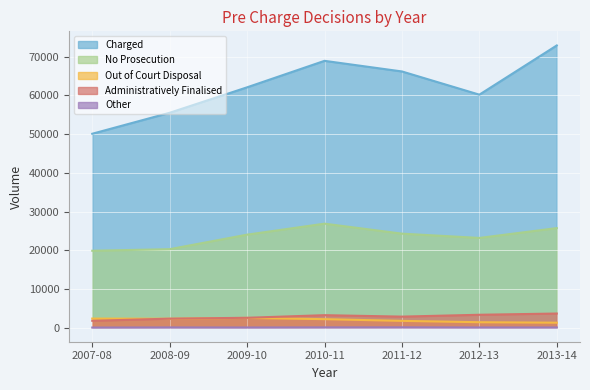

How many values in the Administratively Finalised series are below 2840?

3